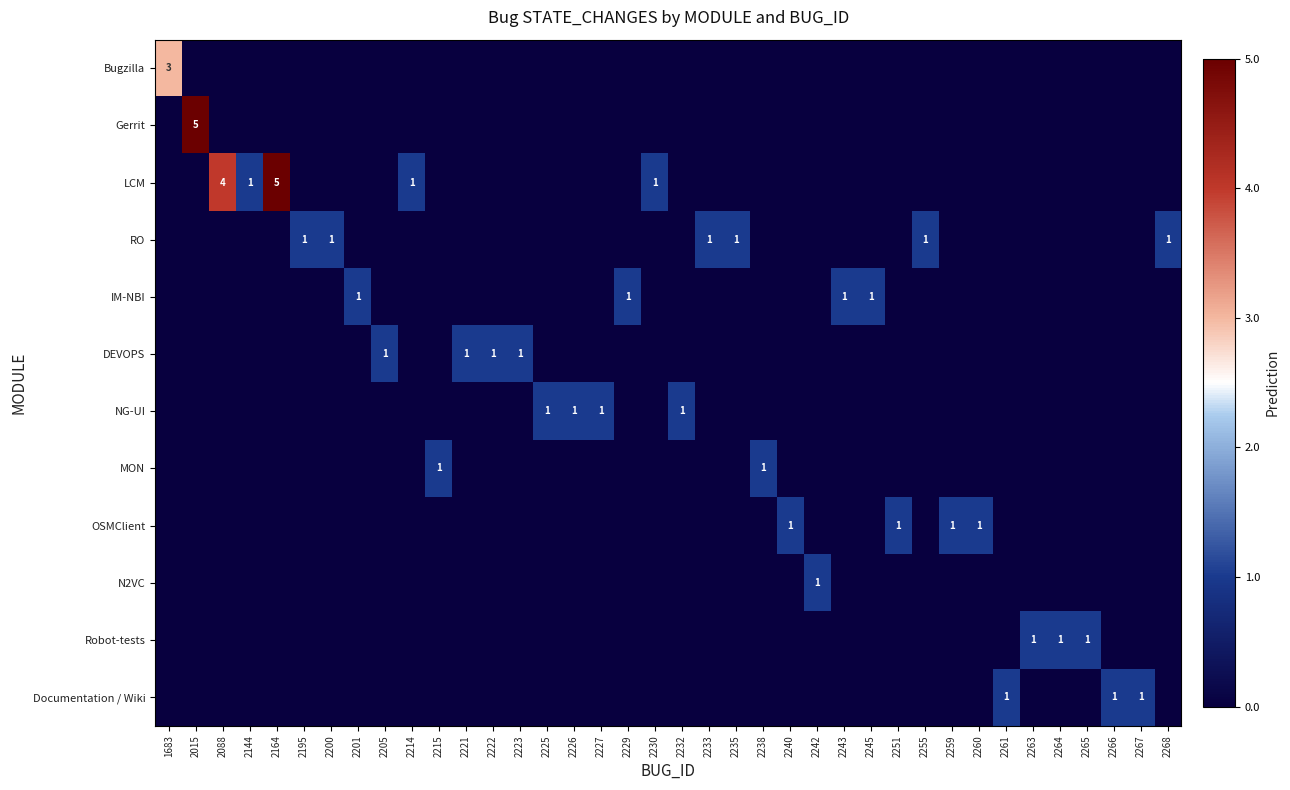

The value of Documentation / Wiki at 2266 is 2. True or false?

False